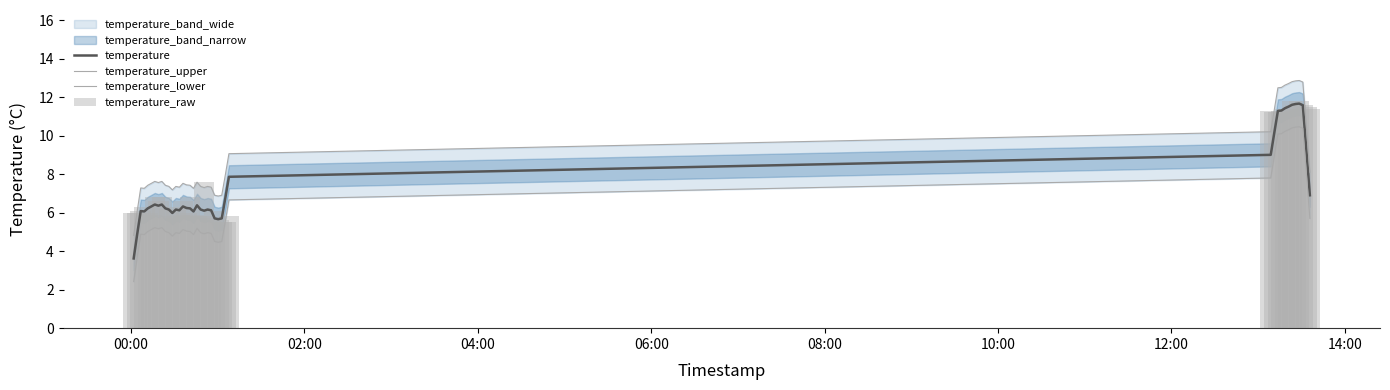

What is the difference between the second highest and second lowest values in the temperature_lower series?

6.8